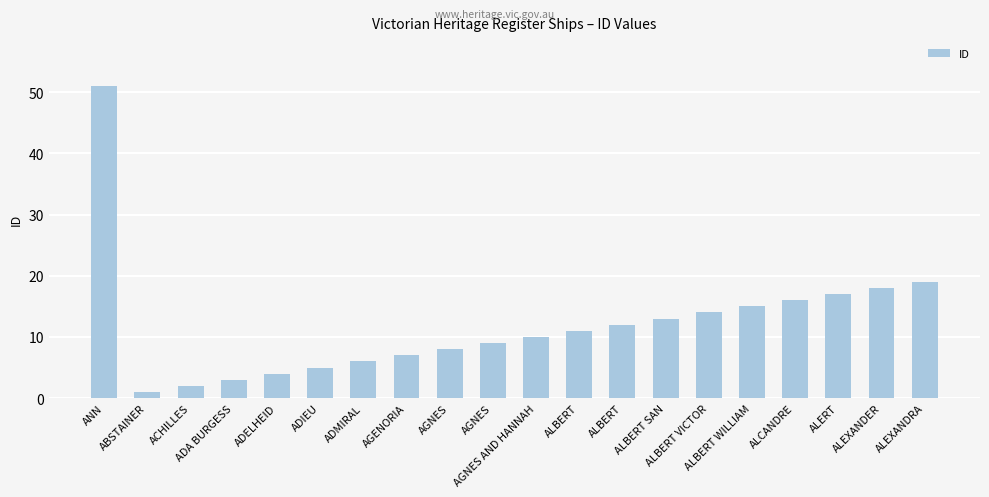

Is it true that the value at ALBERT VICTOR is 14?

True